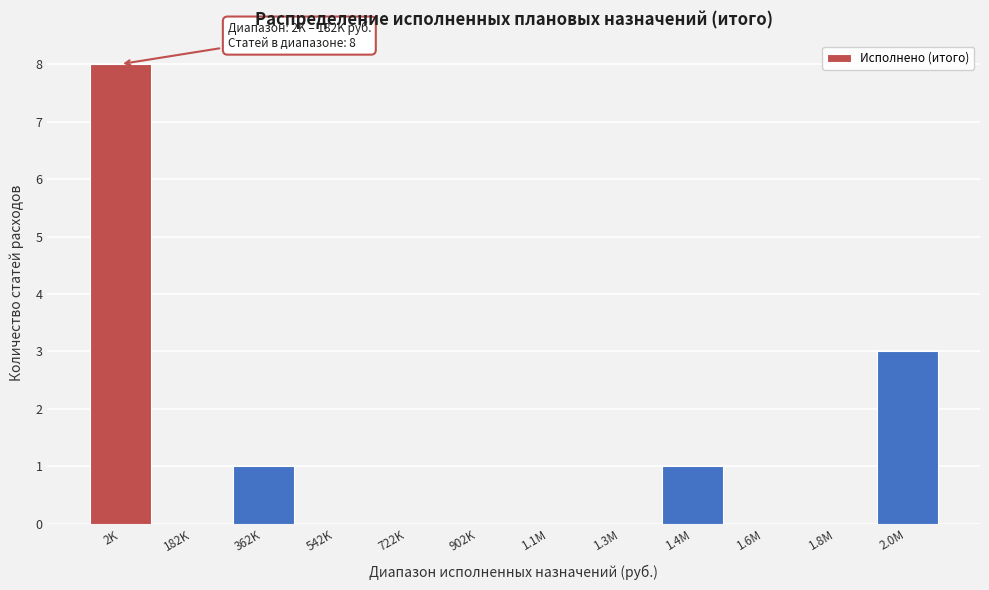

Reading left to right, list all the values displayed in this chart.

2K=8	182K=0	362K=1	542K=0	722K=0	902K=0	1.1M=0	1.3M=0	1.4M=1	1.6M=0	1.8M=0	2.0M=3